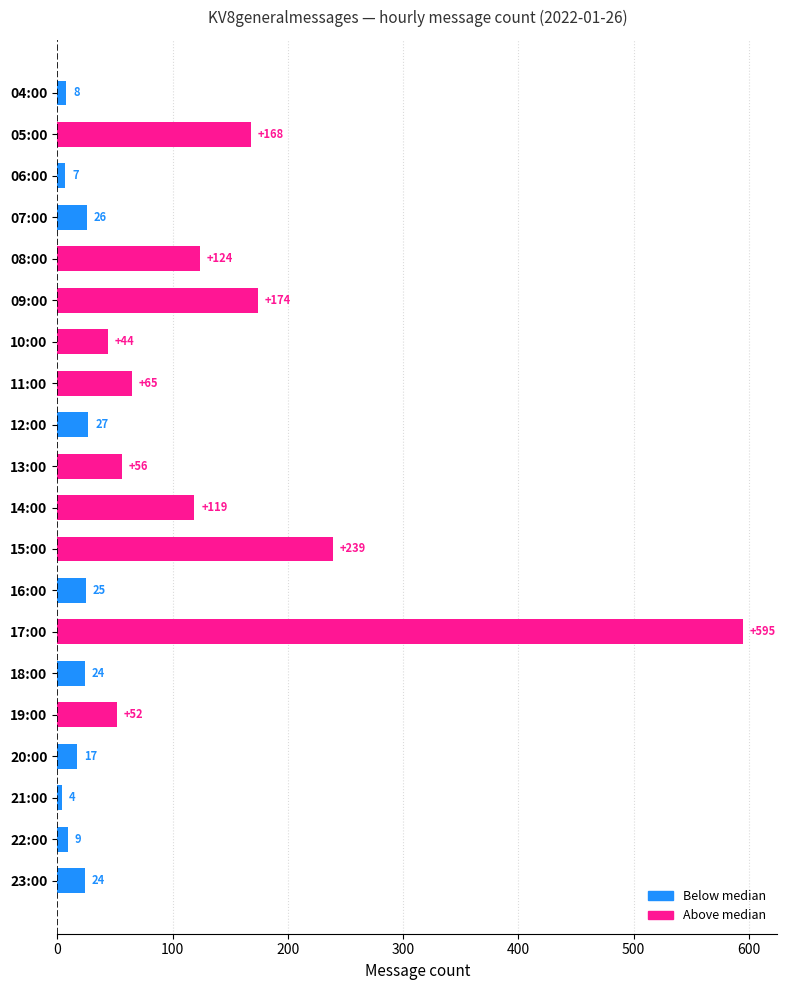

At which label is the value closest to 299?

15:00